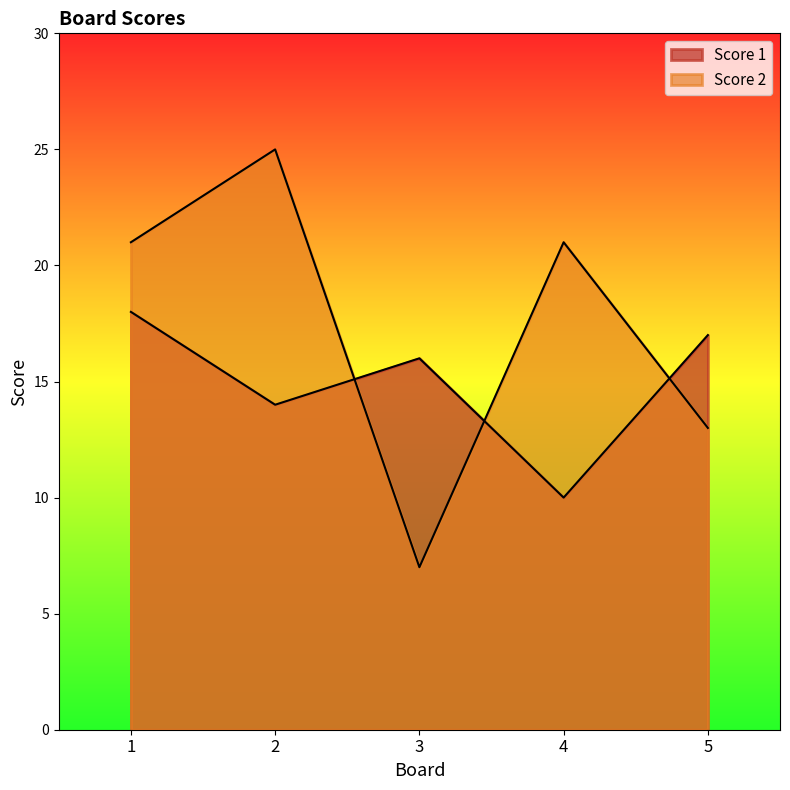

What is the difference between the Score 1 values at 1 and 5?

1